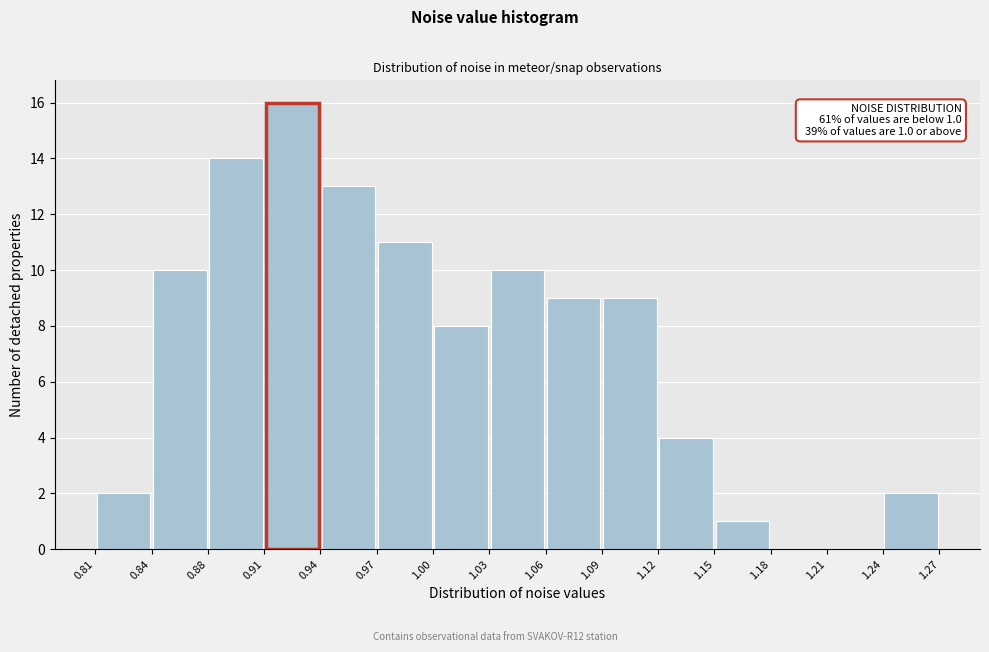

Over which range of the x-axis is the bar tallest?

0.91 to 0.94